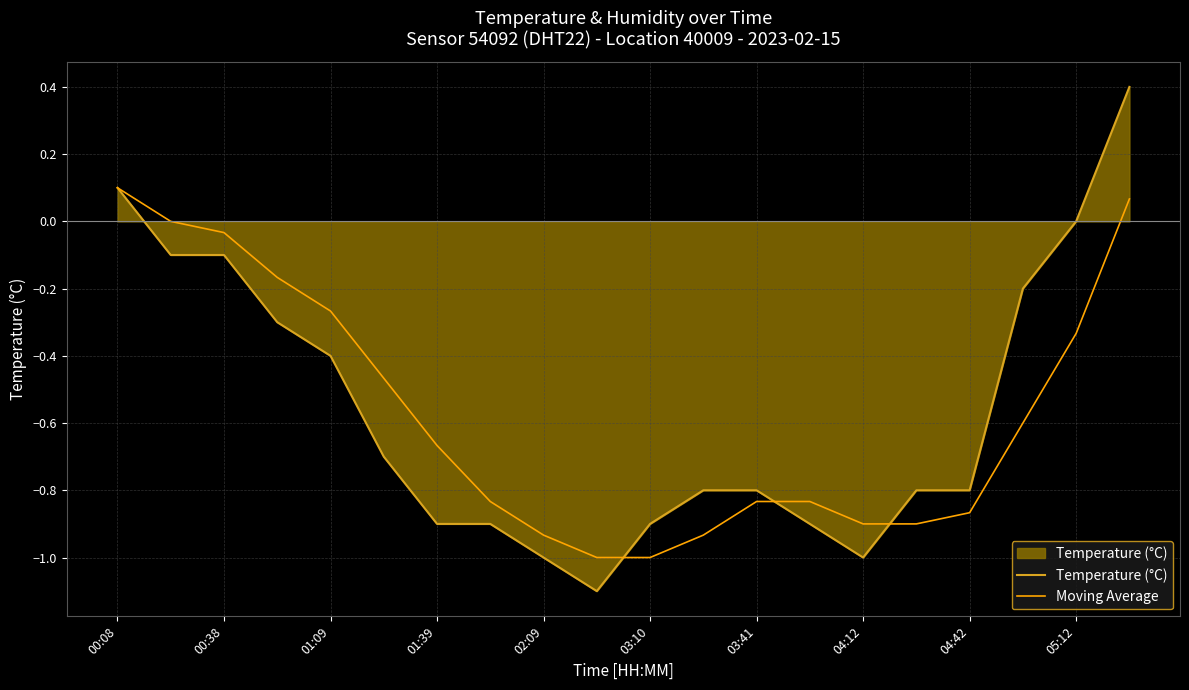

Which series has the widest spread of values?

Temperature (°C)